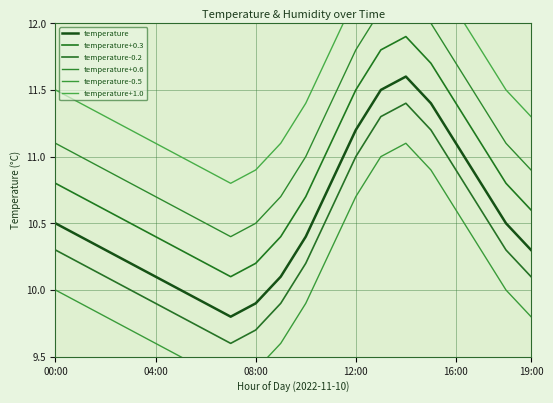

Between 15 and 6, which is larger?

15